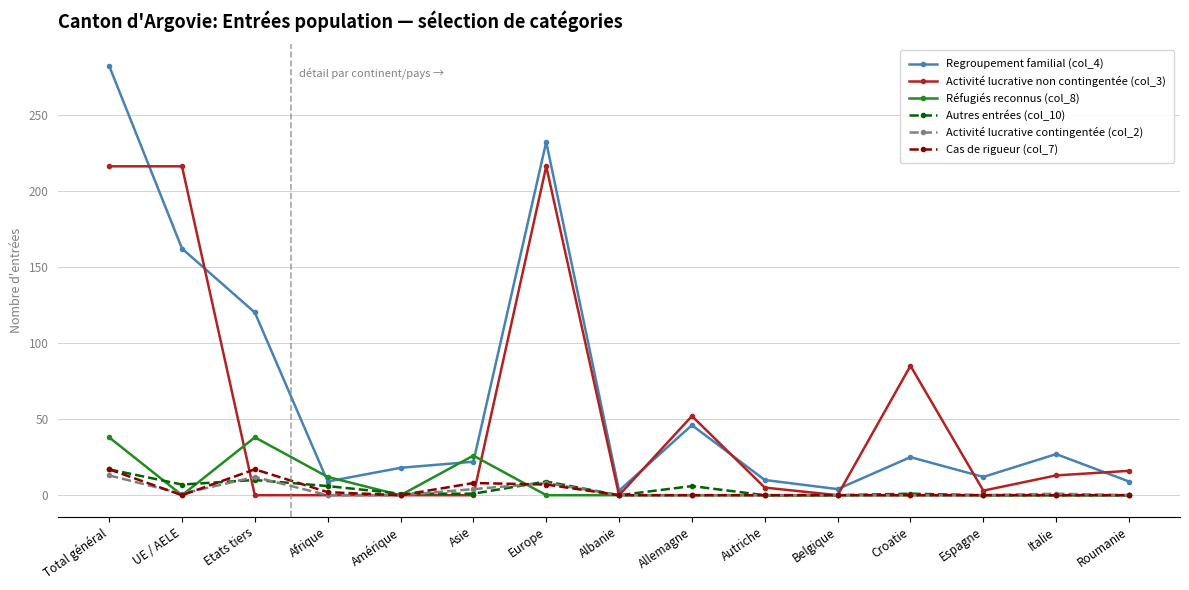

At which label does Autres entrées (col_10) reach its peak?

Total général